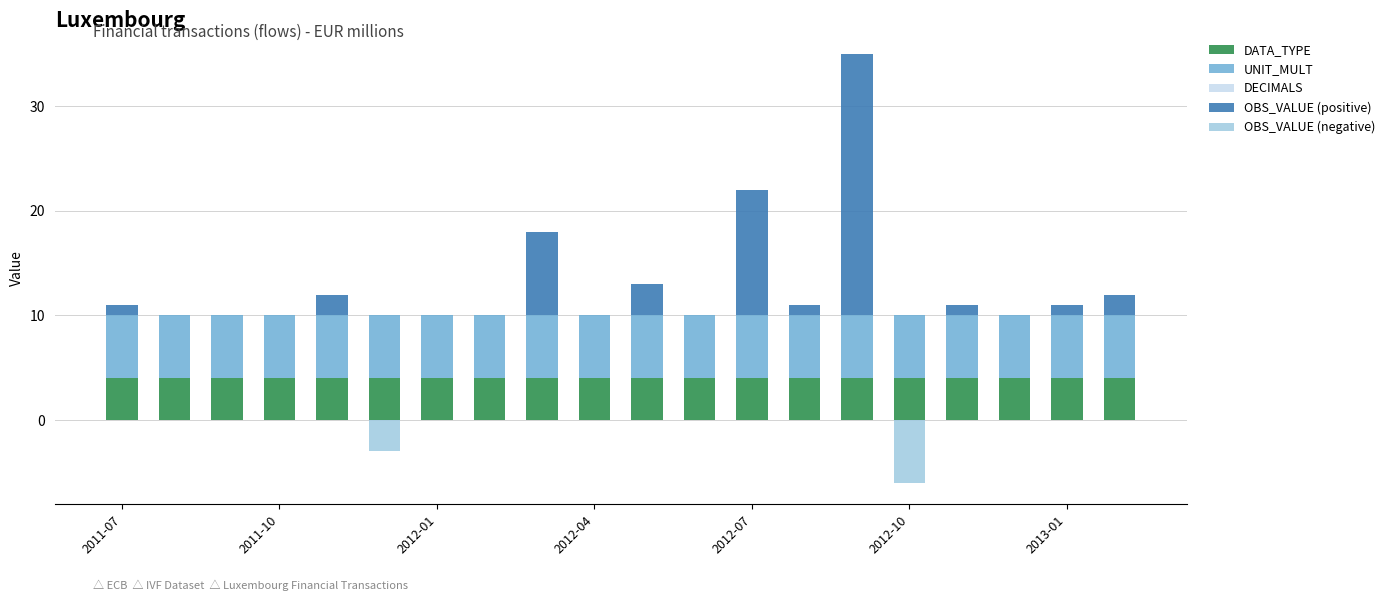

What is the spread (max minus min) of values at 2011-07?

6